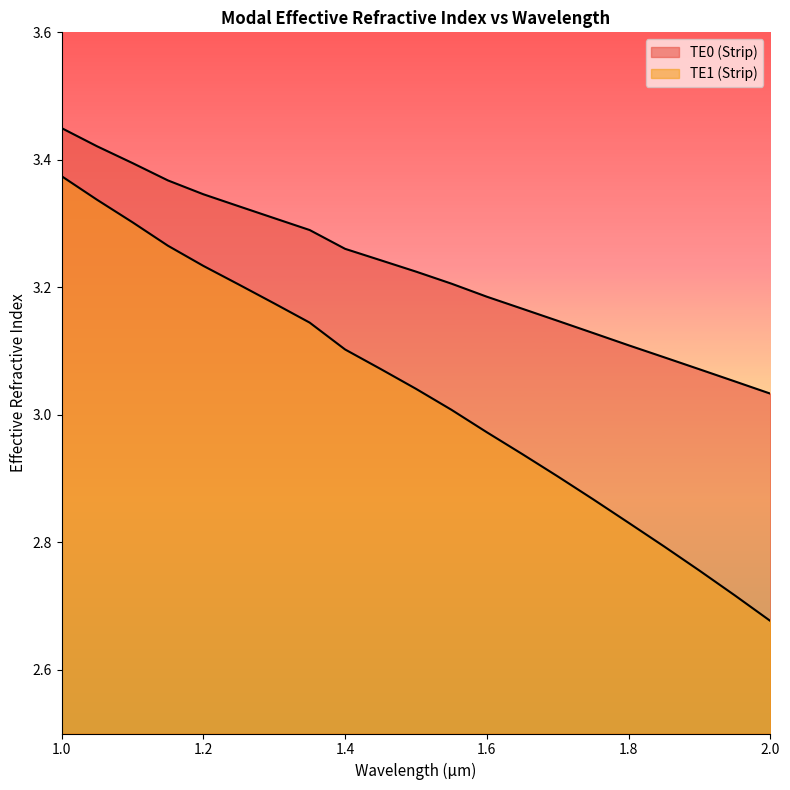

True or false: TE0 (Strip) and TE1 (Strip) intersect in this chart.

False